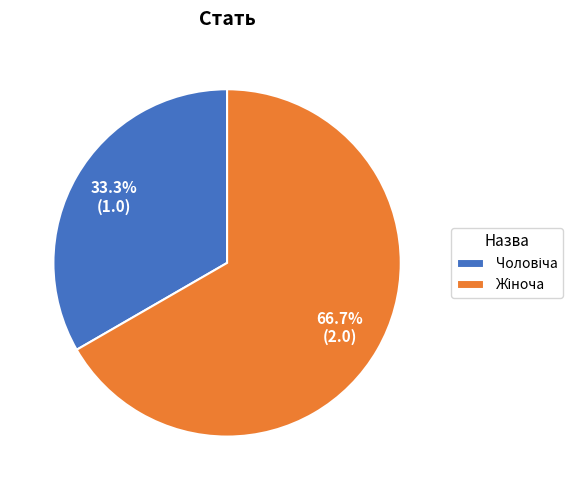

Is there any slice that represents more than half of the pie?

Yes